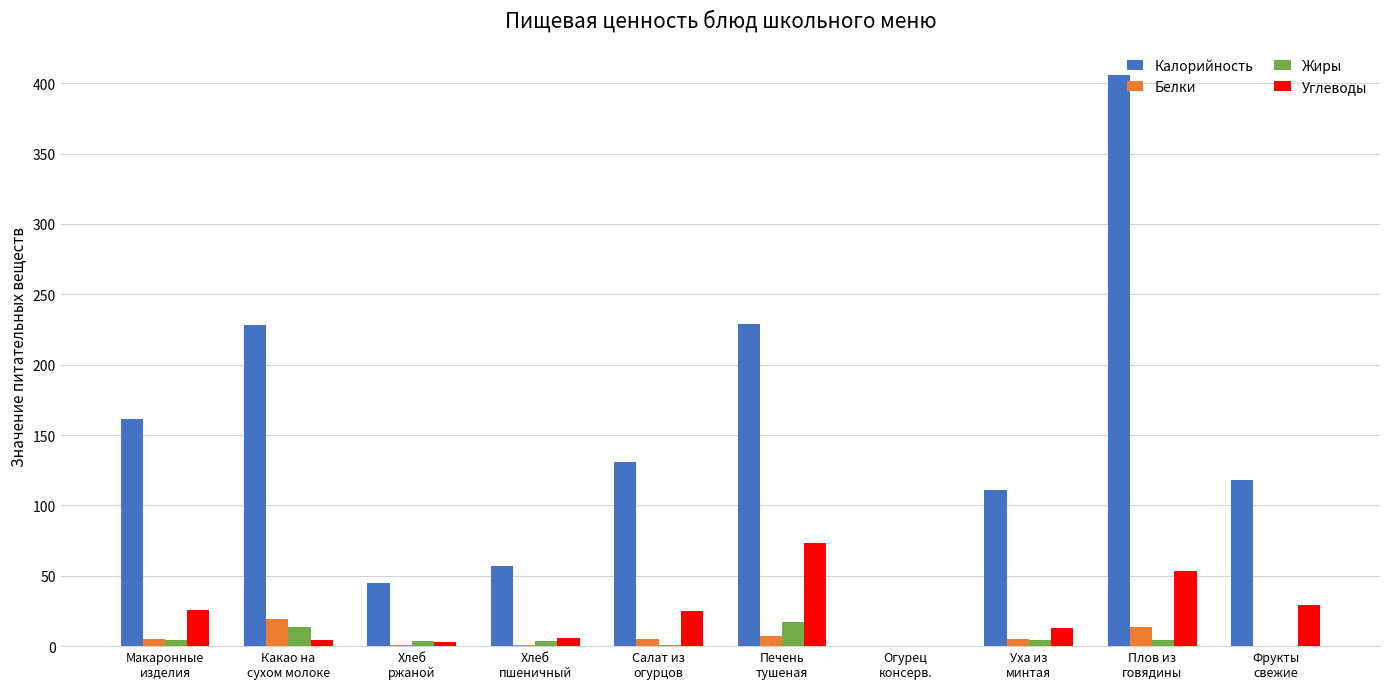

What is the sum of all Белки values?

57.9